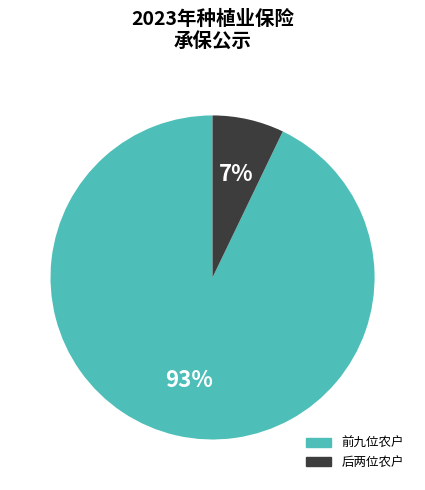

How many segments does this pie chart have?

2